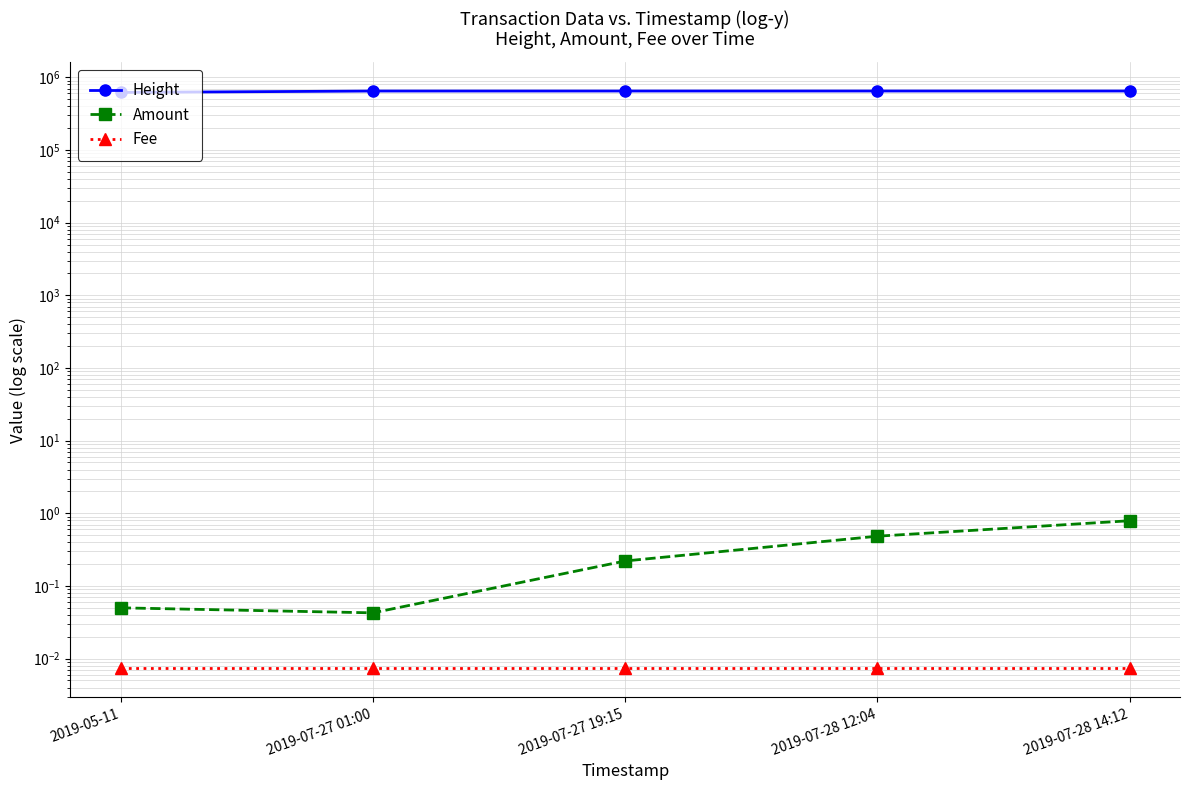

True or false: Height has more than 0 interior local peaks.

False